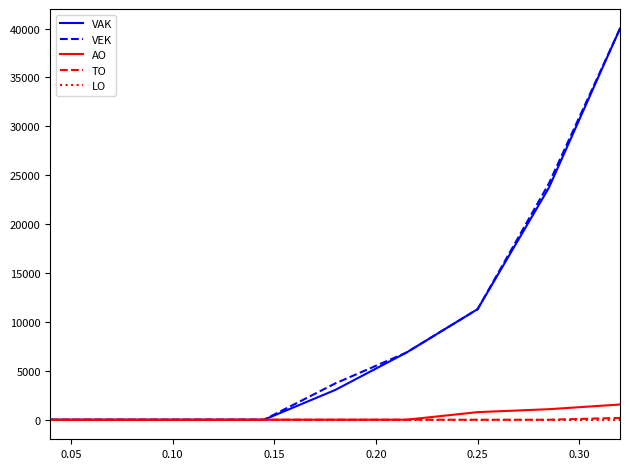

What is the greatest value displayed?

40000